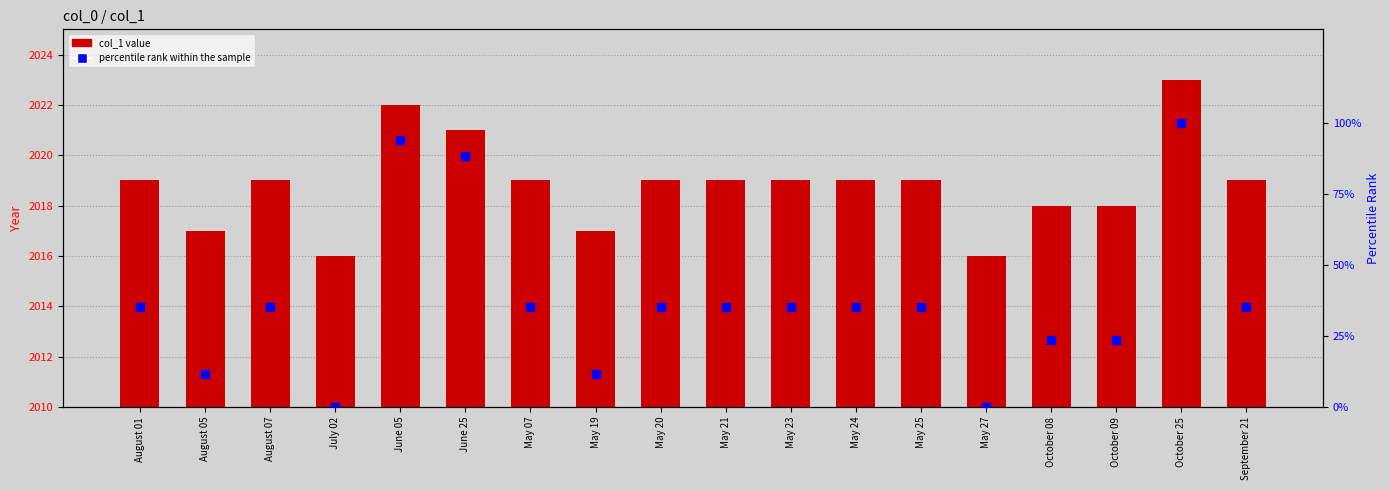

What are all the series names shown in the legend?

col_1, percentile rank within the sample